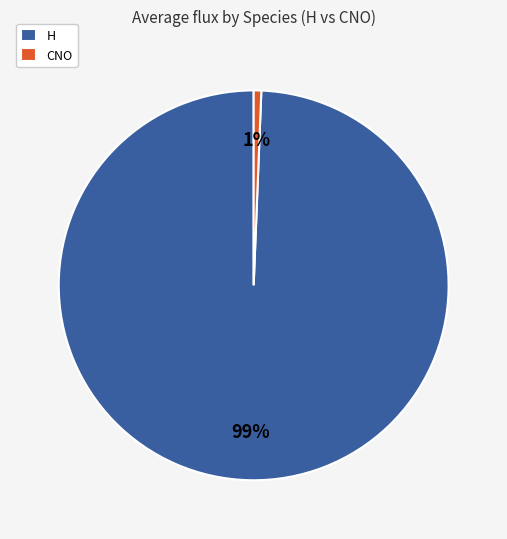

To the nearest percent, what is the combined percentage of H and CNO?

100%